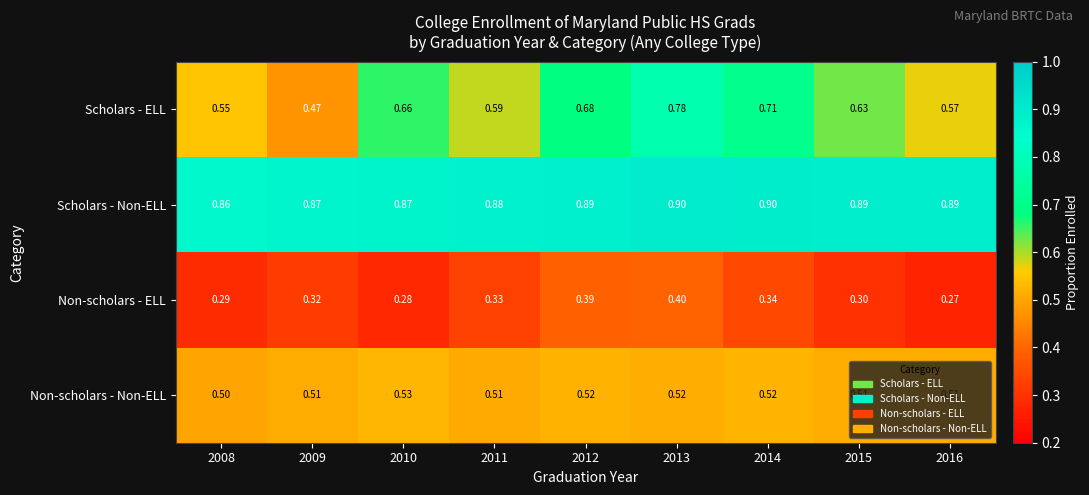

Rank the series by their average value, from highest to lowest.

Scholars - Non-ELL, Scholars - ELL, Non-scholars - Non-ELL, Non-scholars - ELL